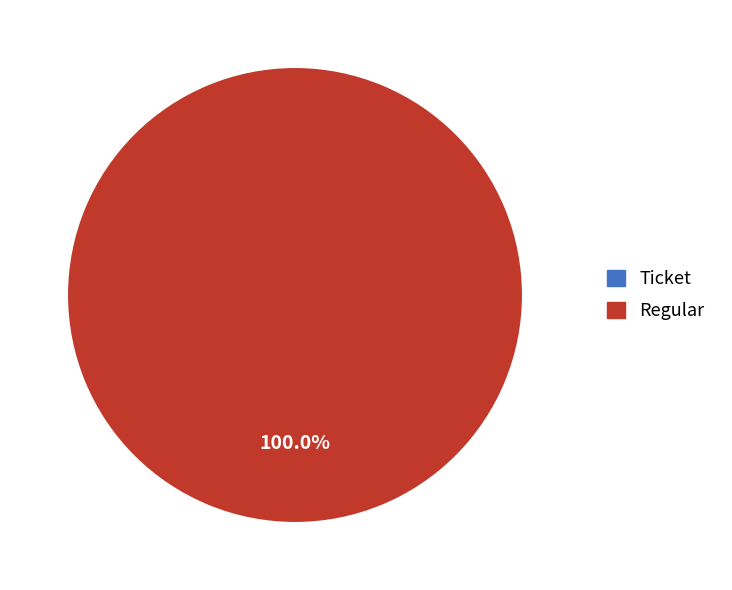

Is there any slice that represents more than half of the pie?

Yes